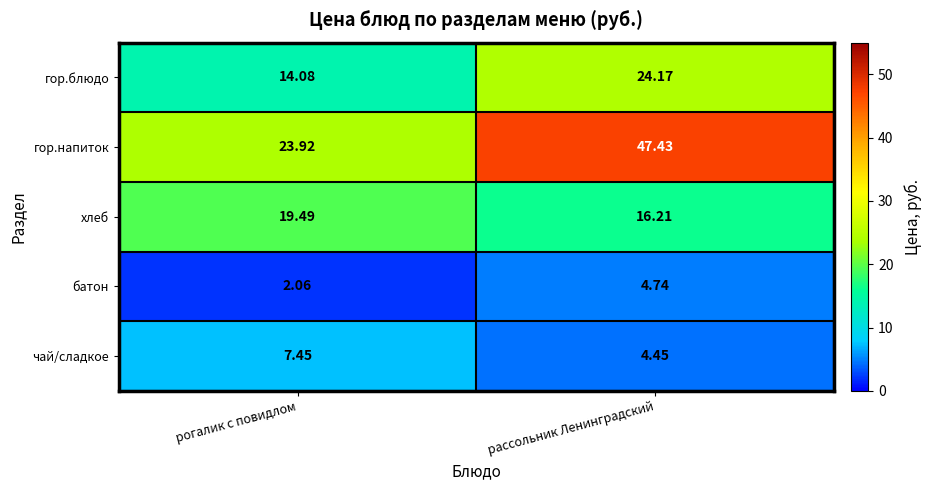

Between рогалик с повидлом and рассольник Ленинградский, which series saw the biggest shift?

гор.напиток